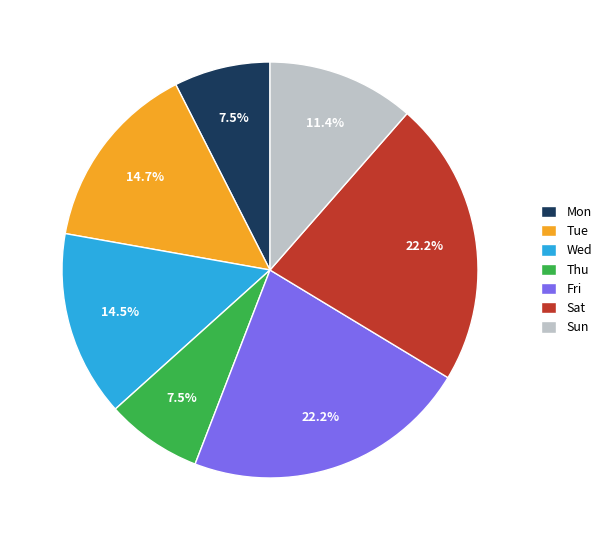

Does Sun account for over 50% of the chart?

No